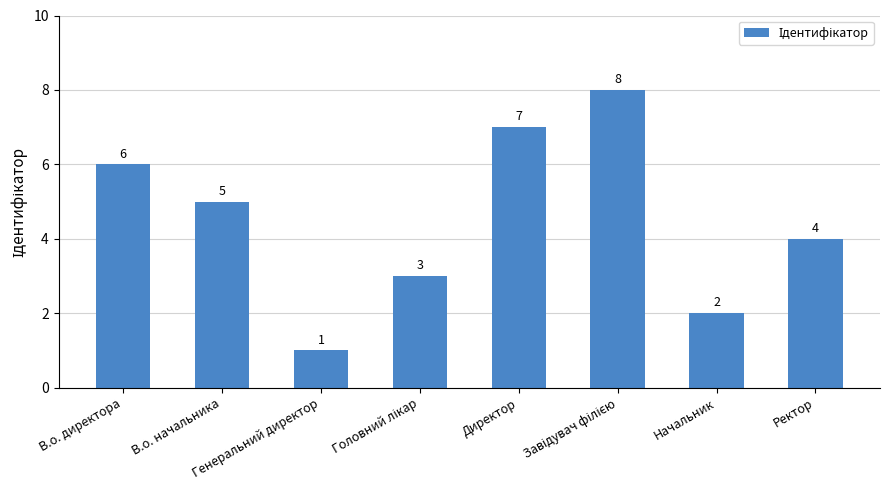

What is the difference between the second highest and second lowest values?

5